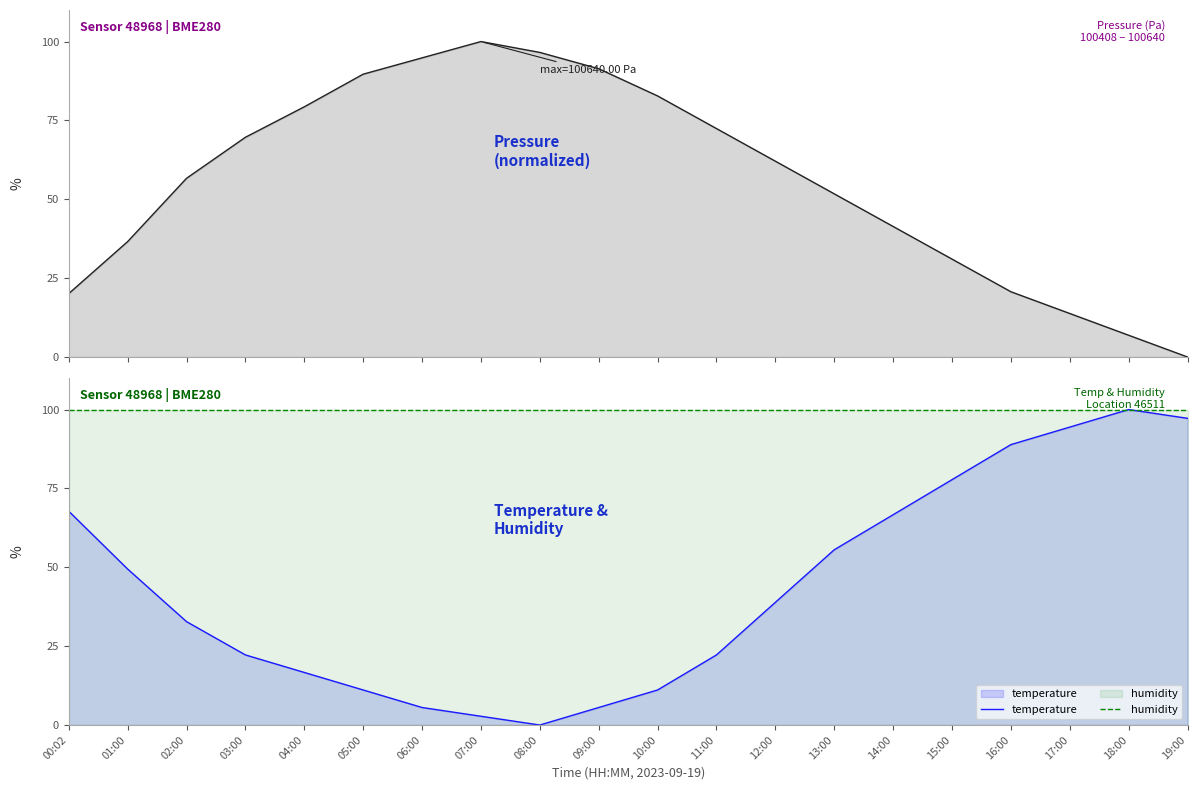

Rank the series by their maximum value, from highest to lowest.

pressure, temperature, humidity